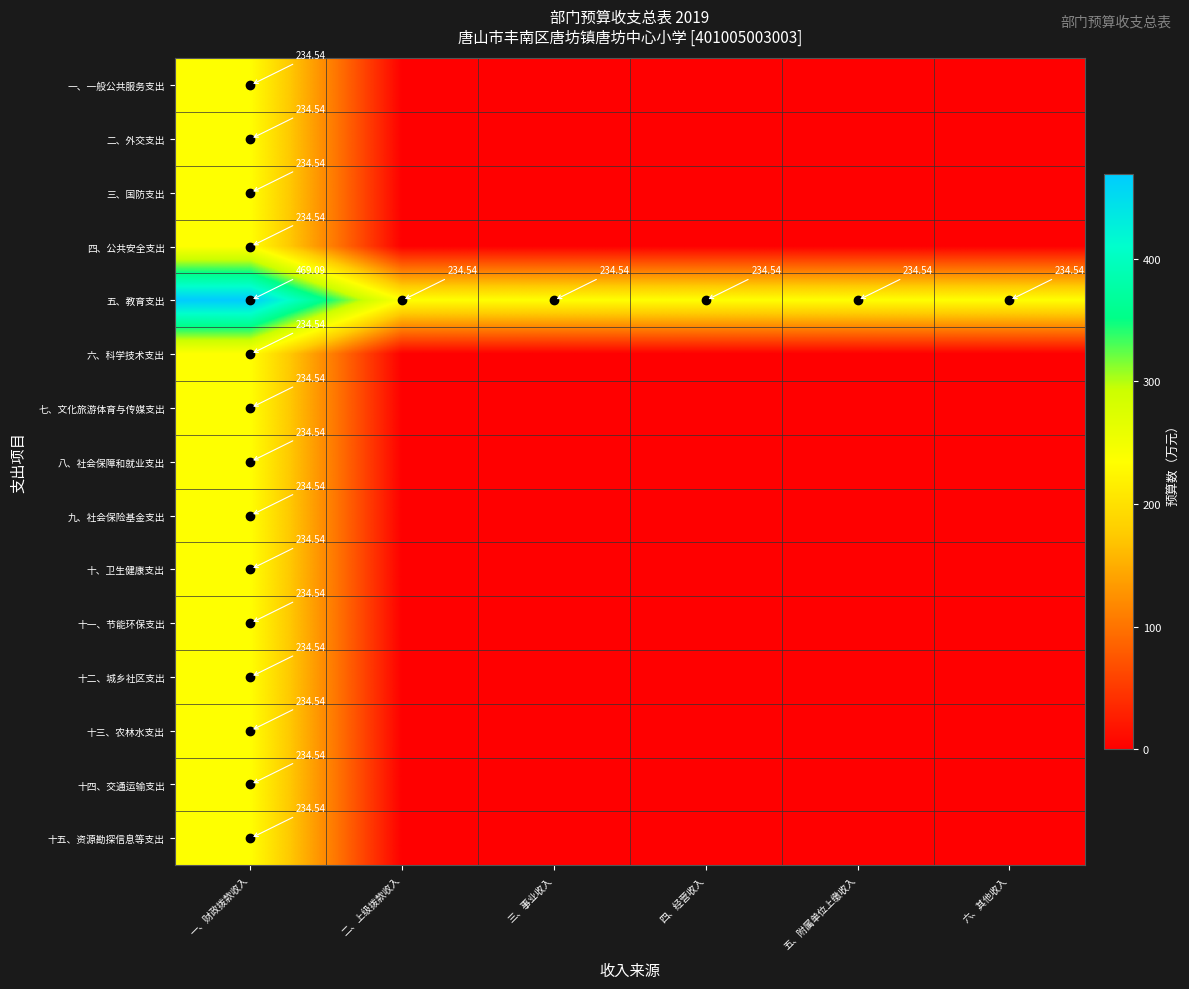

What is the difference between the 十四、交通运输支出 values at 二、上级拨款收入 and 一、财政拨款收入?

234.5